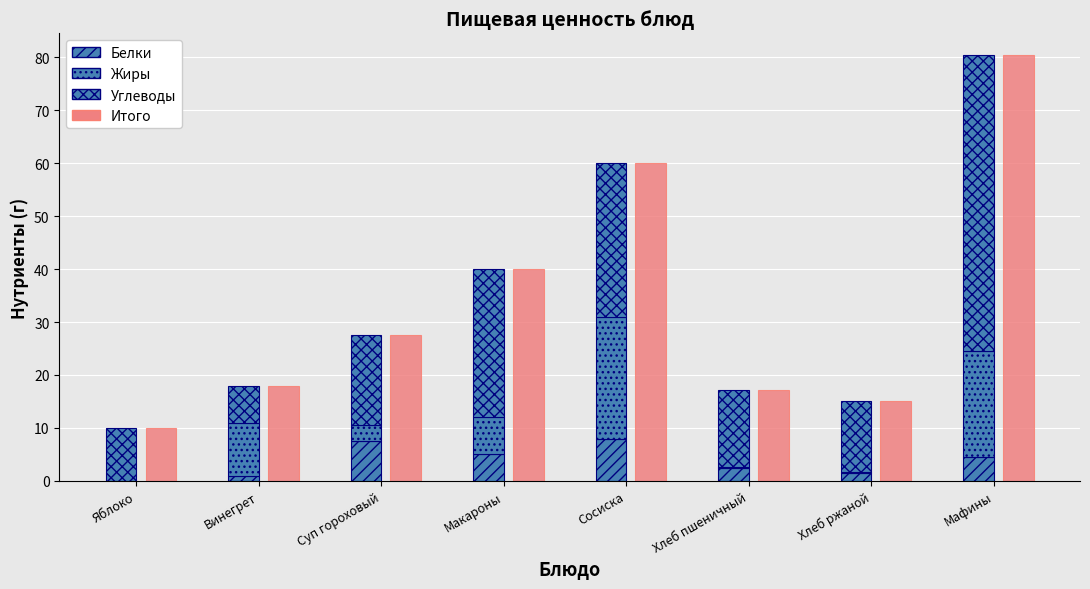

How many series are shown in this chart?

4